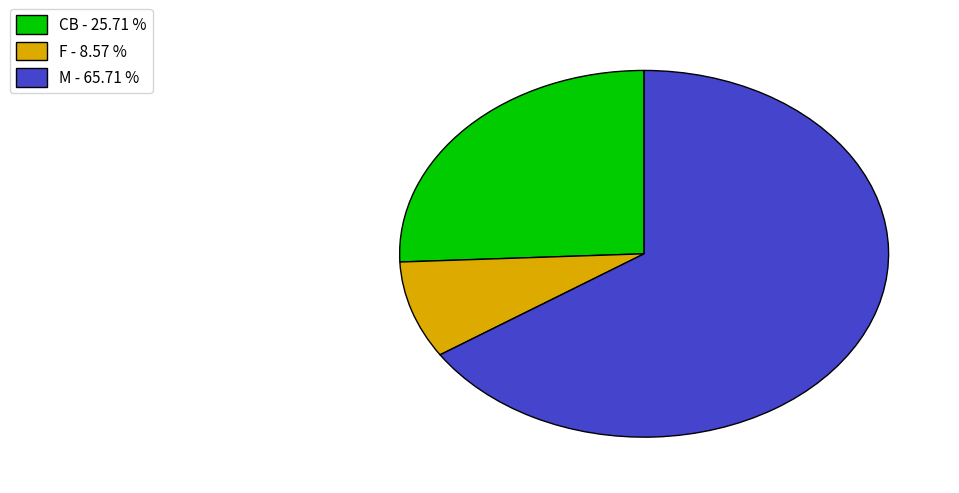

Which category accounts for the majority?

M - 65.71 %